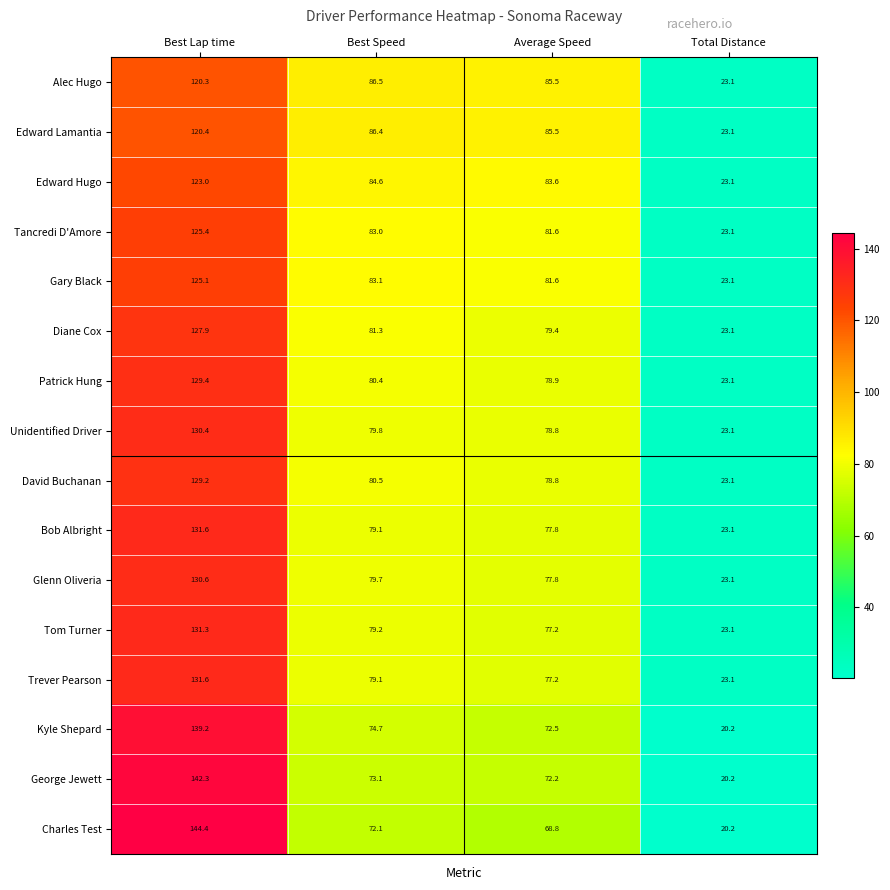

Which series changed the most between Best Speed and Total Distance?

Alec Hugo